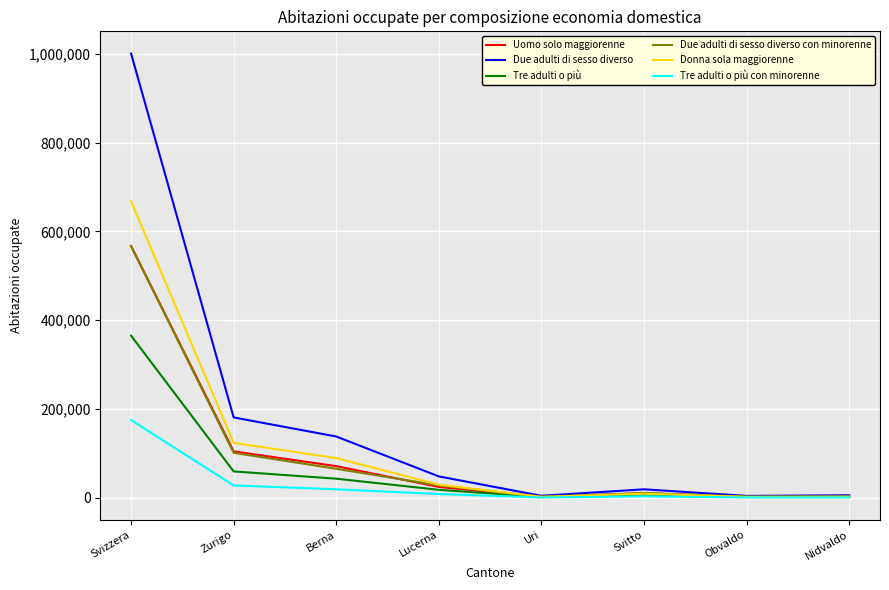

True or false: Tre adulti o più has a value of 1847 at Obvaldo.

True